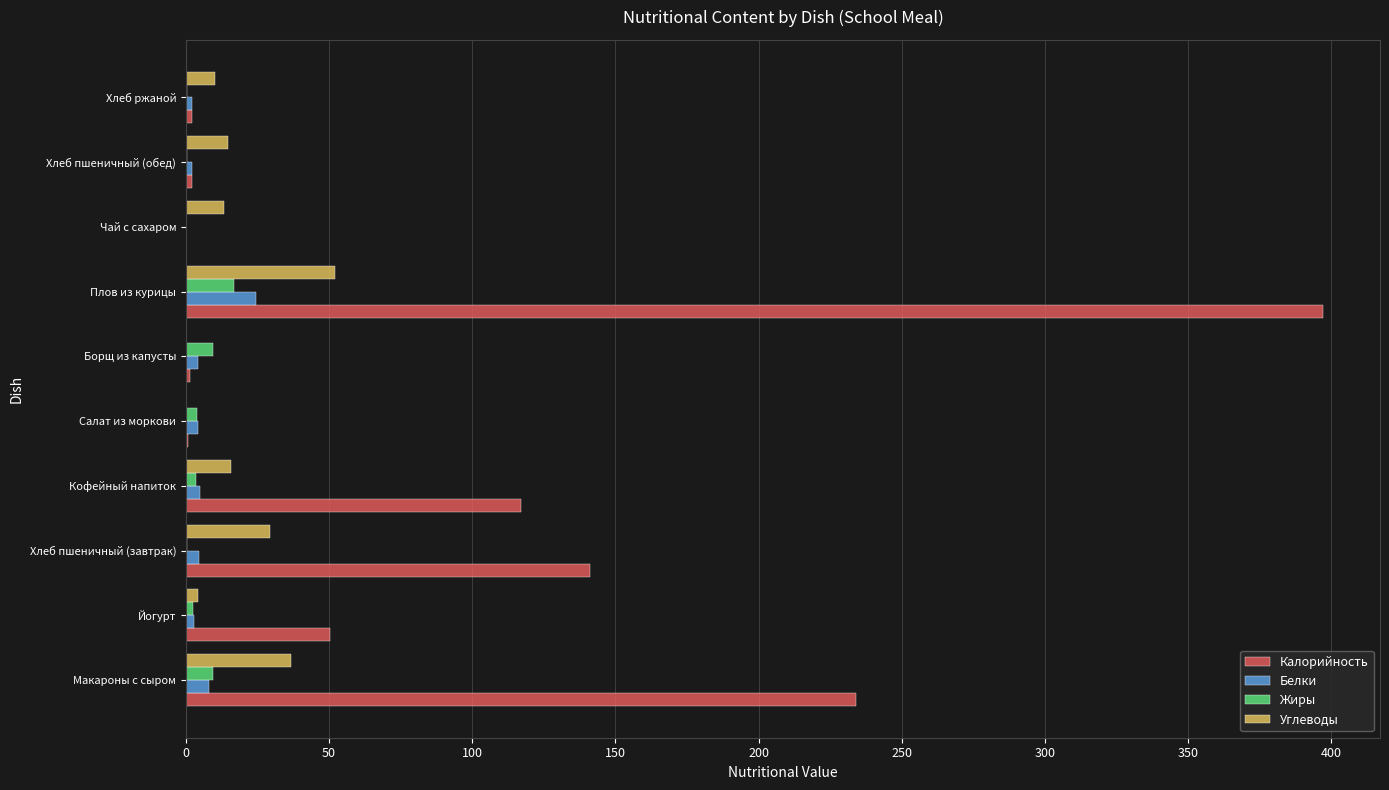

True or false: Углеводы has a value of 14.8 at Хлеб пшеничный (обед).

True